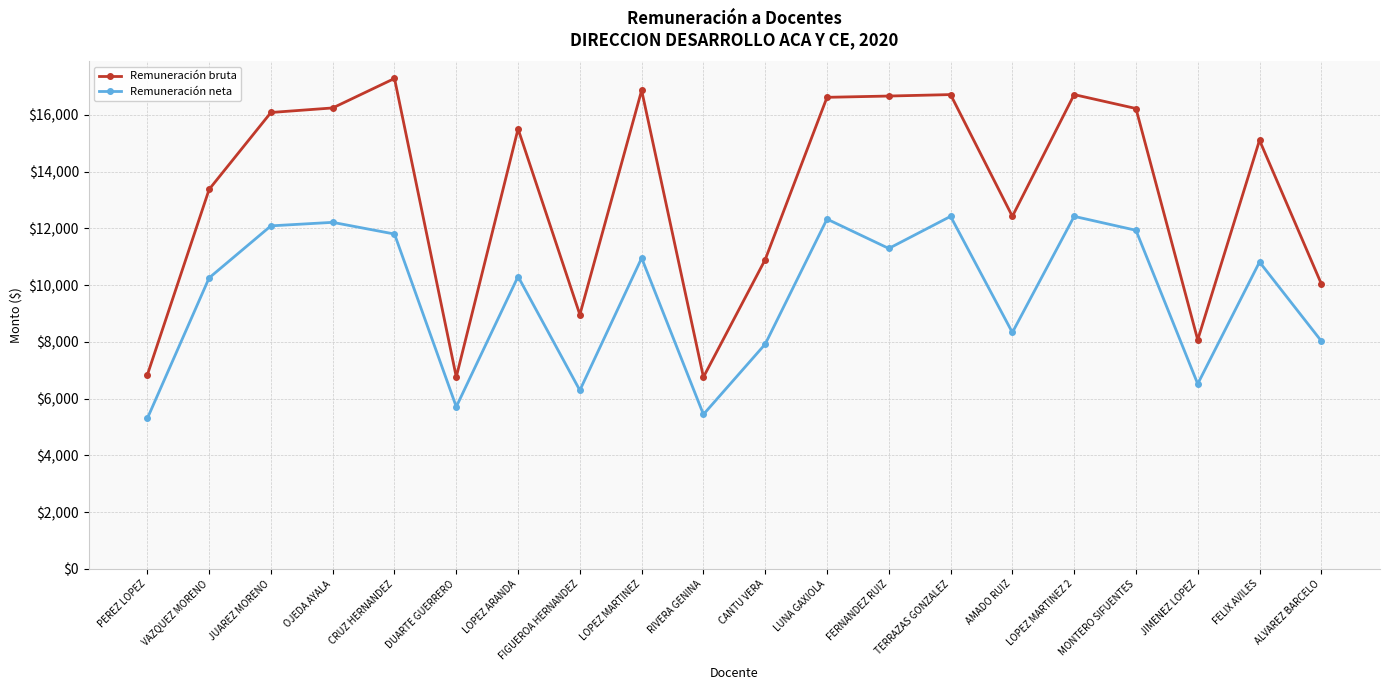

Is this an area chart (filled region under the line)?

No